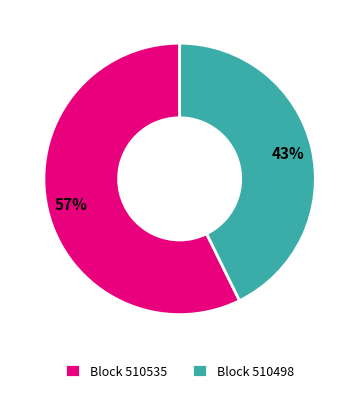

True or false: Block 510498 accounts for 28% of the total.

False